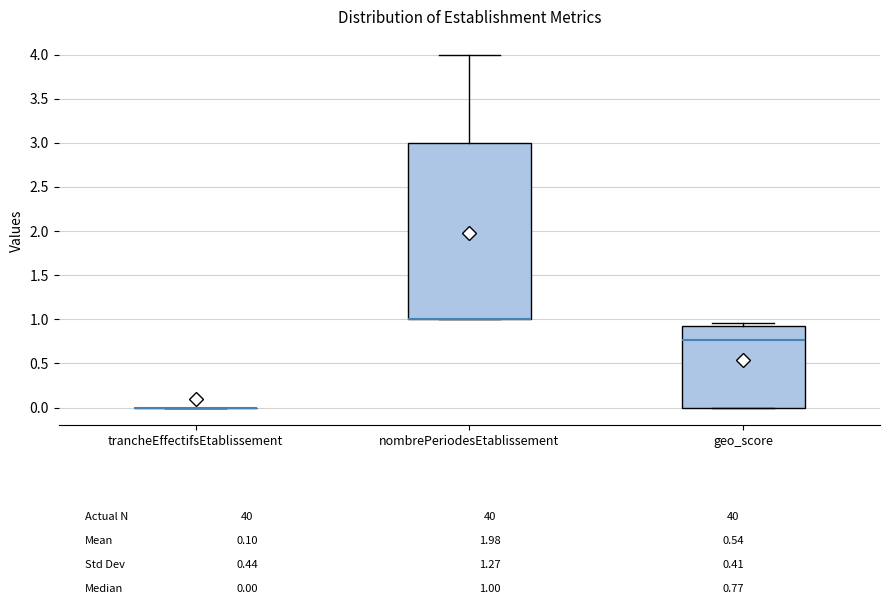

Comparing the boxes themselves (not the whiskers), which one is the tallest?

nombrePeriodesEtablissement